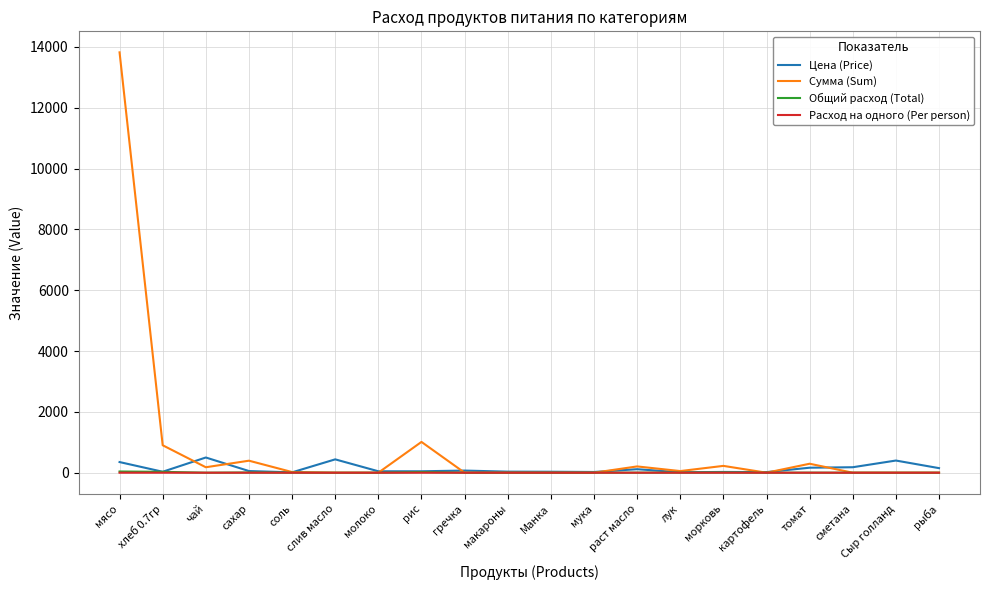

What position from the left is морковь?

15